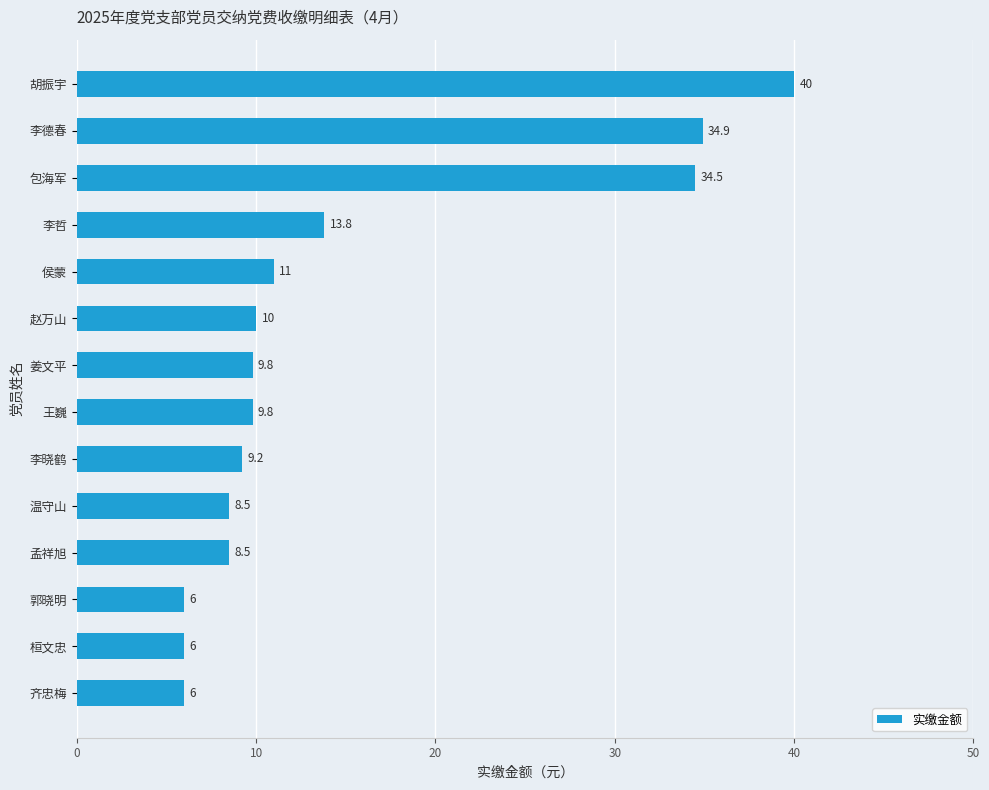

Reading top to bottom, what are all the values shown in this chart?

胡振宇=40.0	李德春=34.9	包海军=34.5	李哲=13.8	侯蒙=11.0	赵万山=10.0	姜文平=9.8	王巍=9.8	李晓鹤=9.2	温守山=8.5	孟祥旭=8.5	郭晓明=6.0	桓文忠=6.0	齐忠梅=6.0